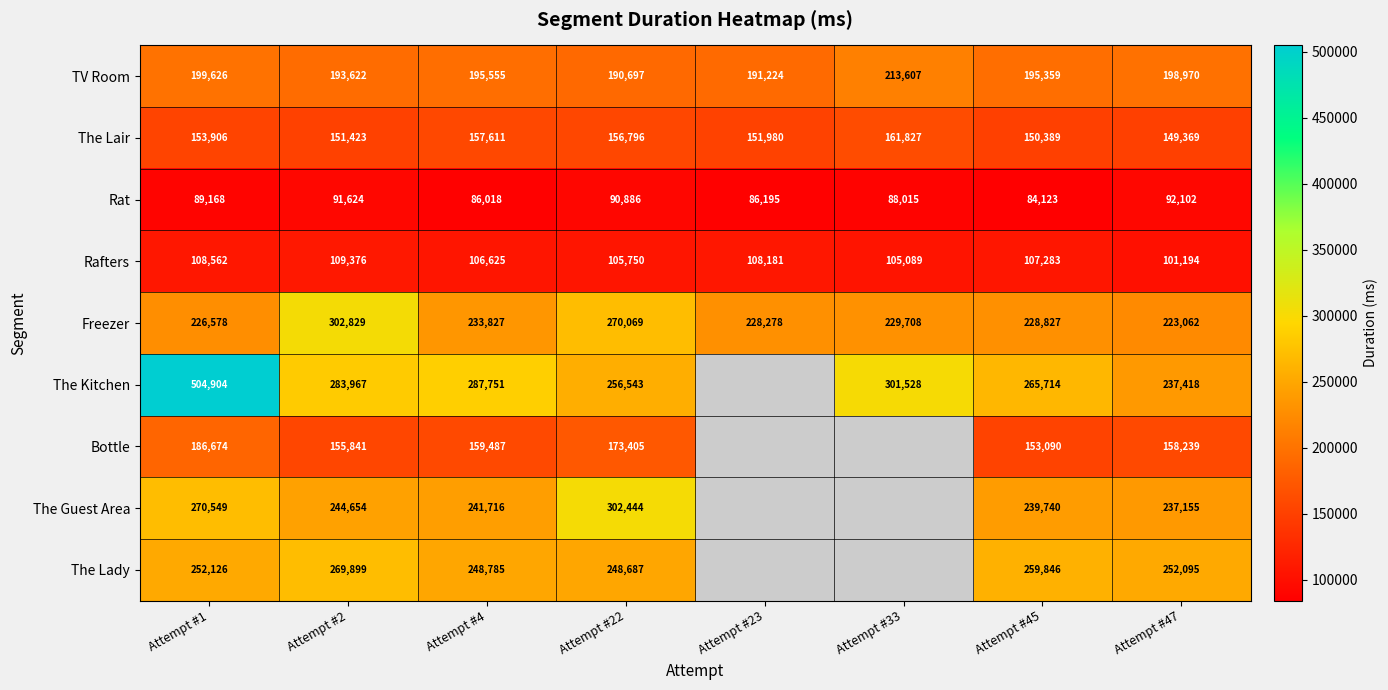

What is the minimum value shown in the chart?

84123.0